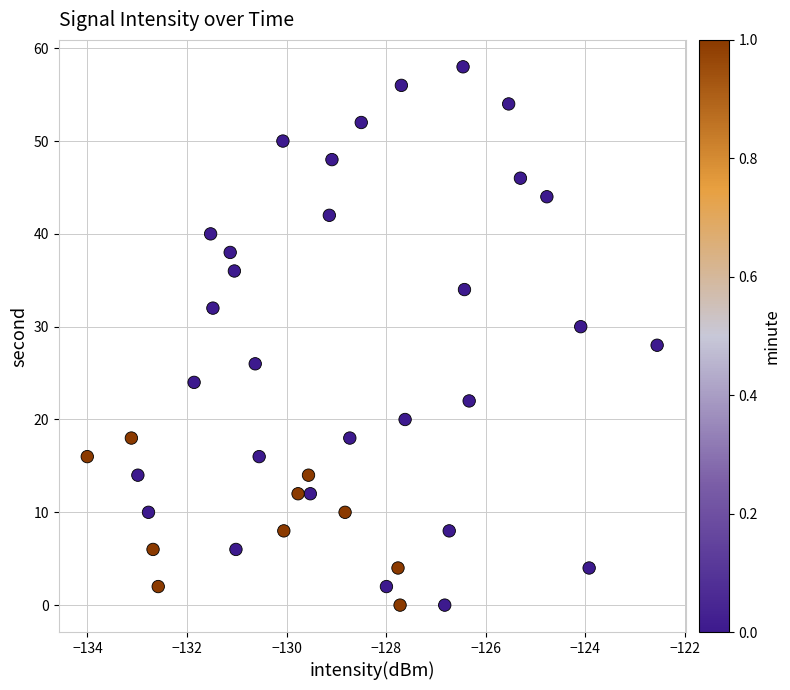

What is the range of Y values (max minus min)?

58